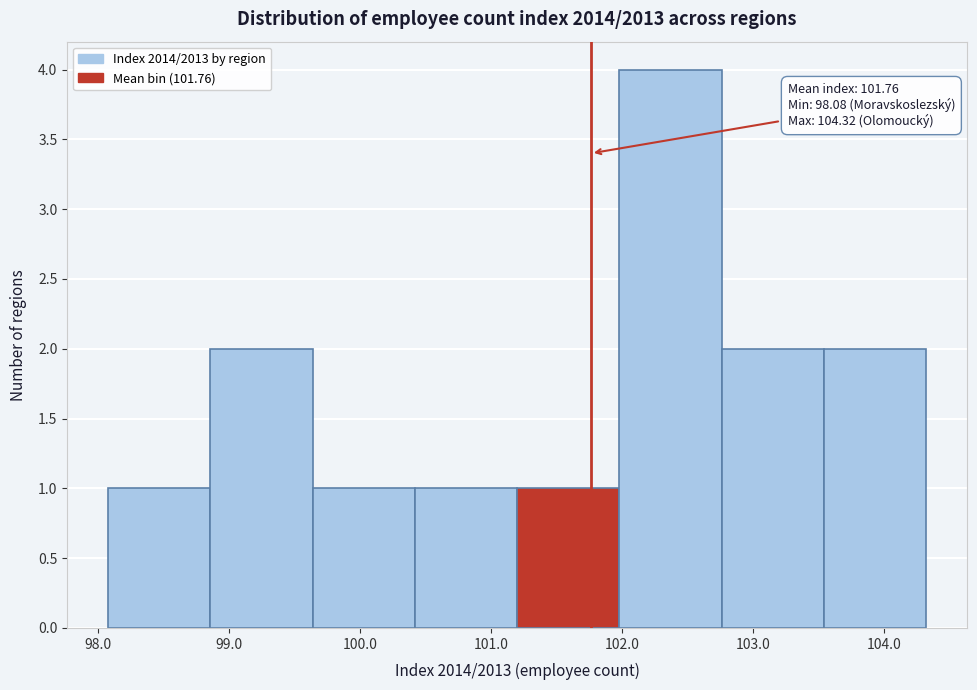

Over which range of the x-axis is the bar tallest?

101.98 to 102.76